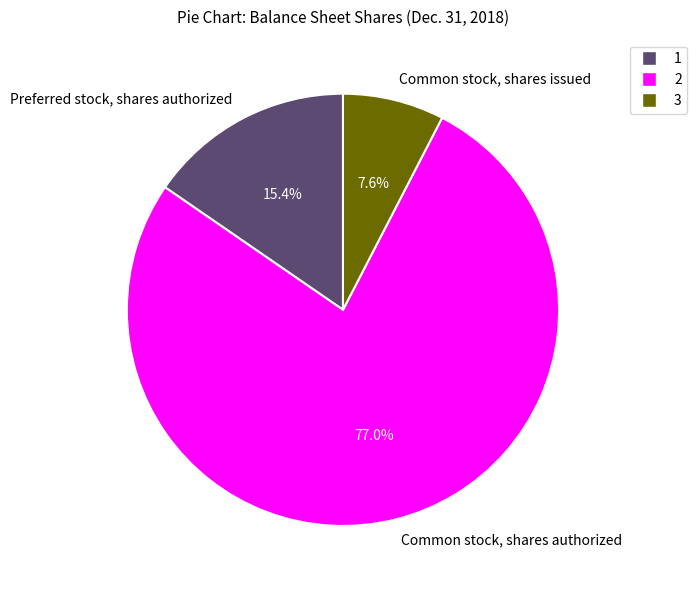

The Common stock, shares issued slice represents 16% of the pie. True or false?

False